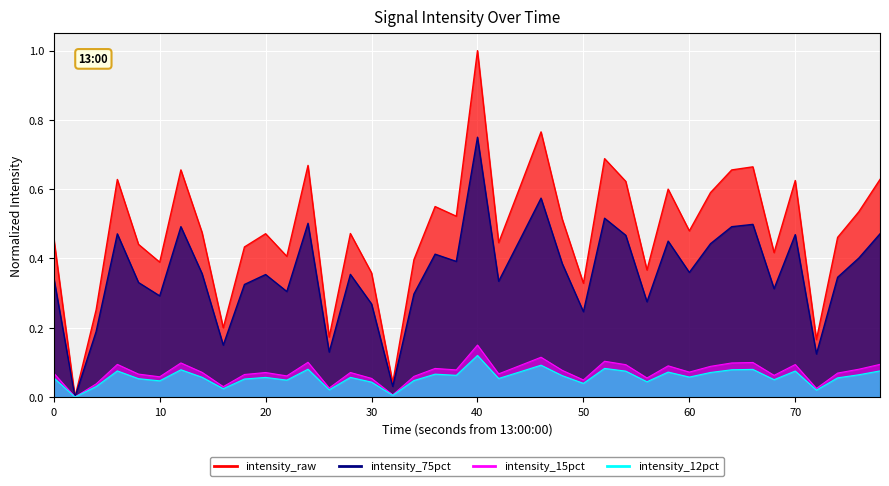

How many positive values does the intensity_raw_line series have?

39